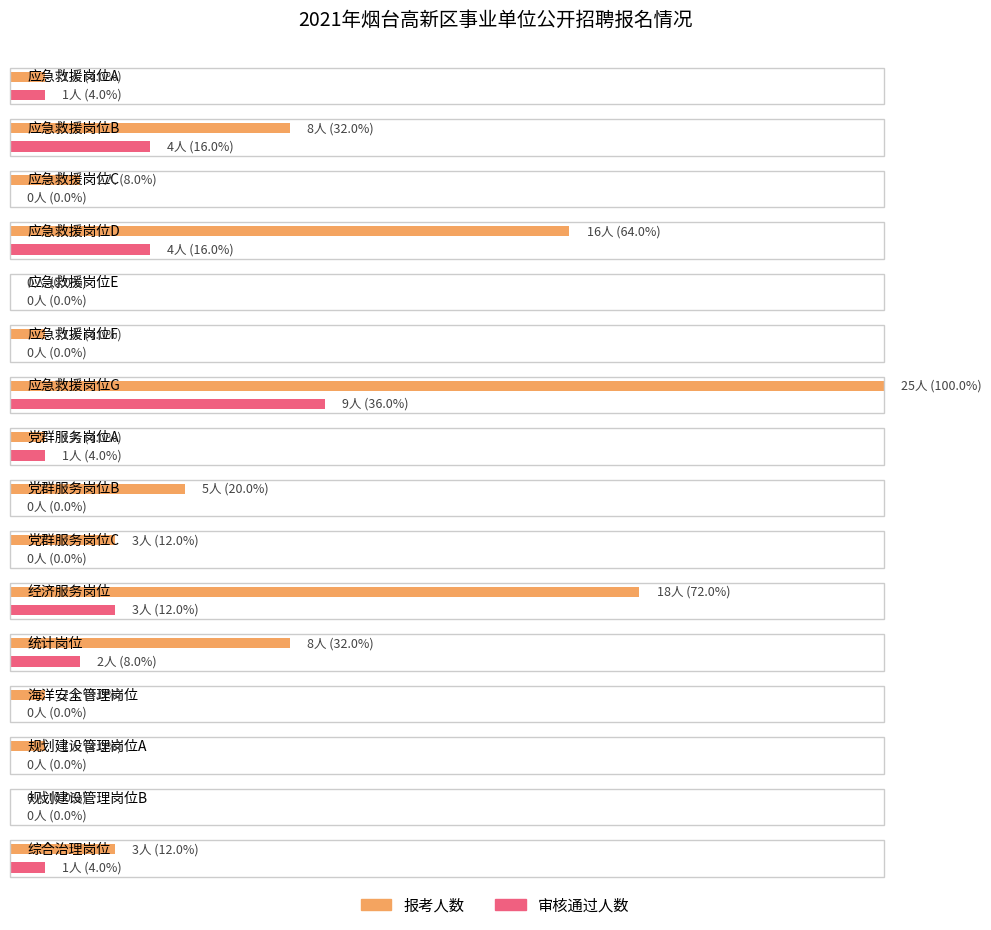

What is the spread (max minus min) of values at 统计岗位?

6